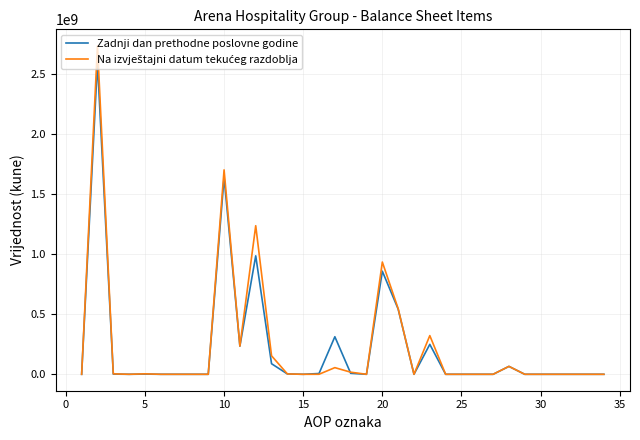

What is the greatest value displayed?

2735708439